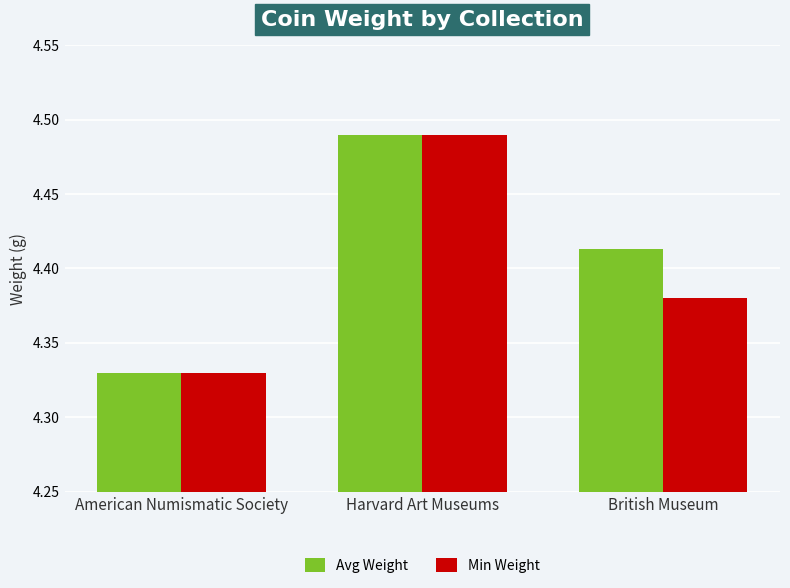

At which label does Avg Weight reach its minimum?

American Numismatic Society